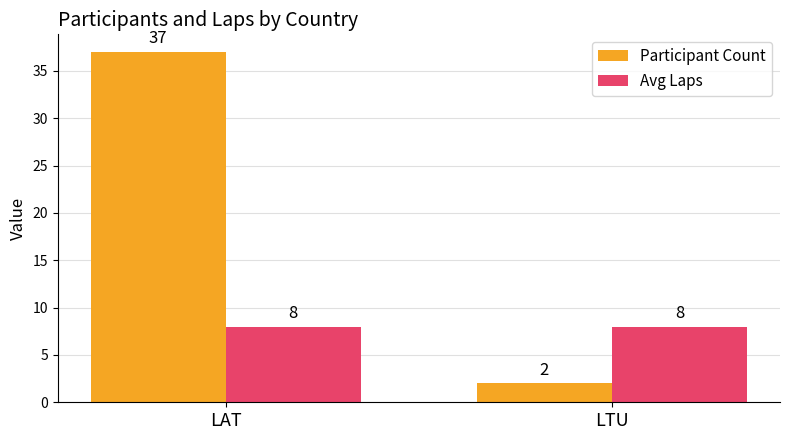

What is the average value of the Participant Count series?

20